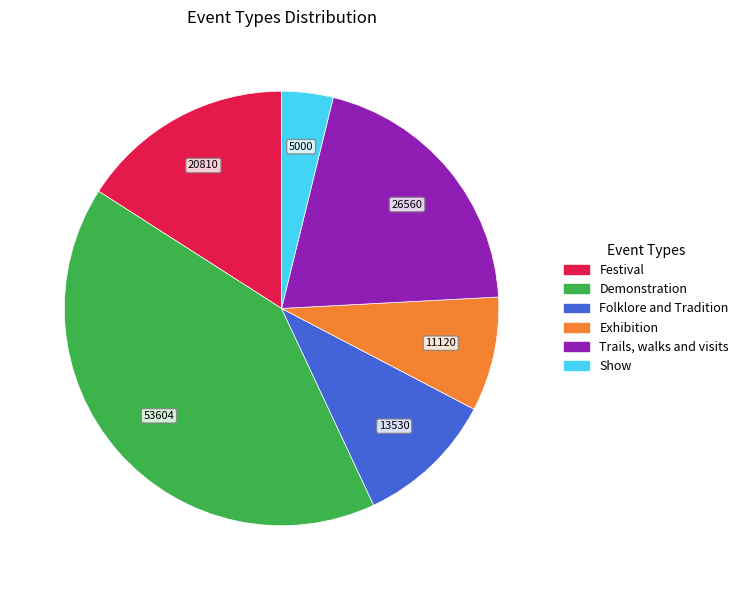

Does any single category account for the majority?

No